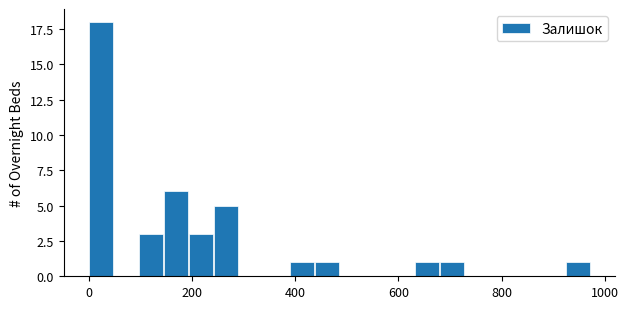

Around what value on the x-axis is the tallest bar? Give the approximate position of its centre, as read against the axis.

20